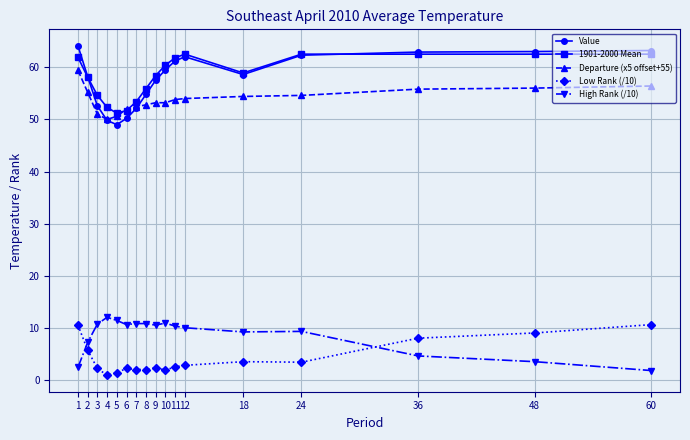

Which series changed the most between 3 and 12?

Value